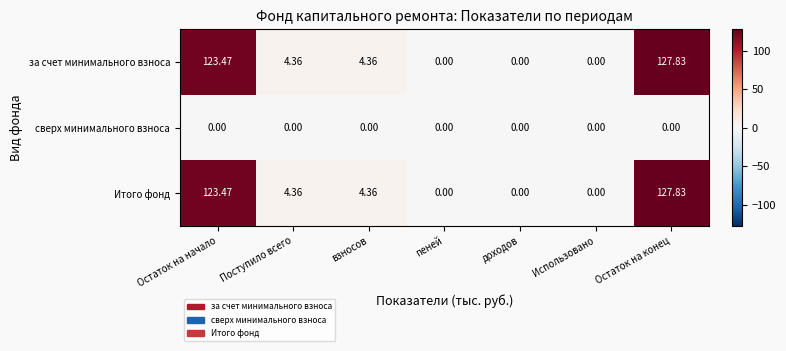

At which category is the sum across all series the highest?

Остаток на конец